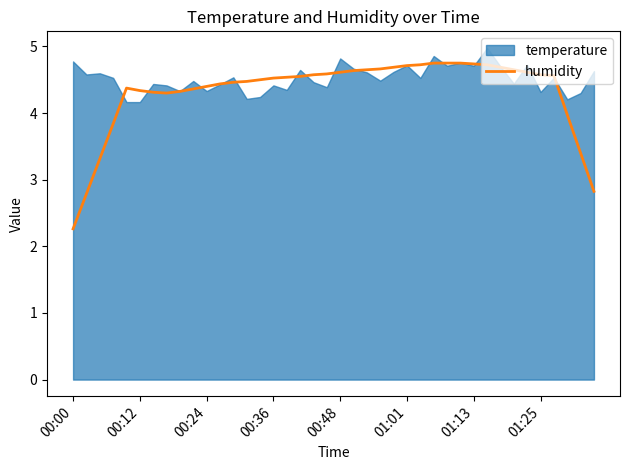

How many interior local peaks (higher than both neighbors) does the data have?

1